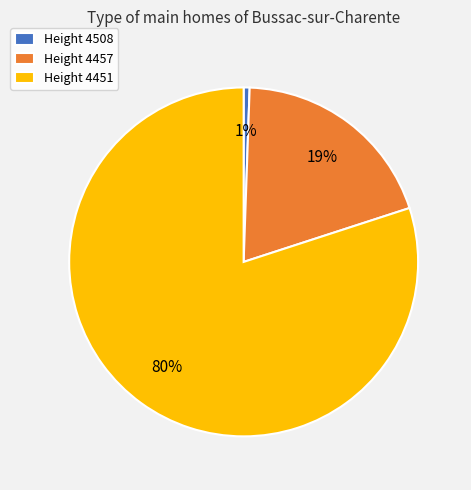

Rank the categories by value from lowest to highest.

Height 4508, Height 4457, Height 4451